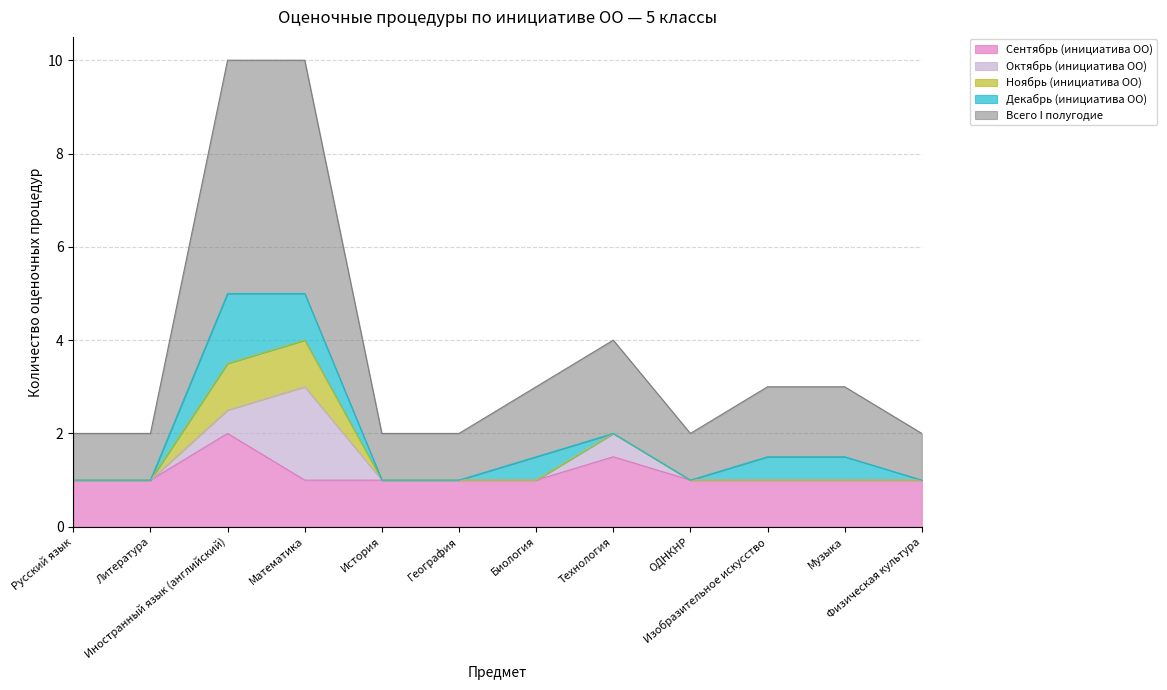

True or false: Ноябрь (инициатива ОО) and Декабрь (инициатива ОО) cross at least once.

False